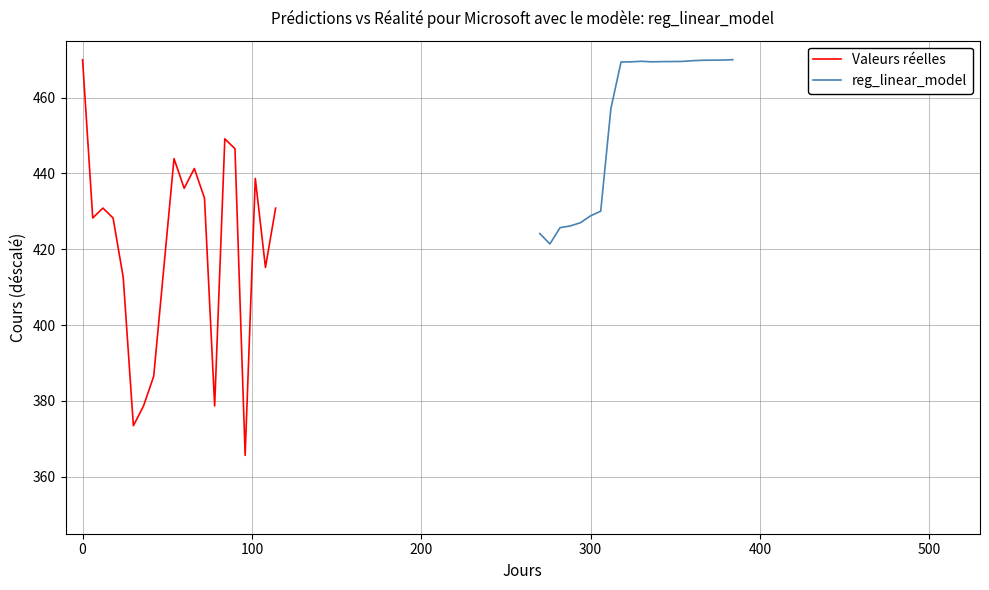

At 400, list the series in order from smallest to largest.

Valeurs réelles, reg_linear_model